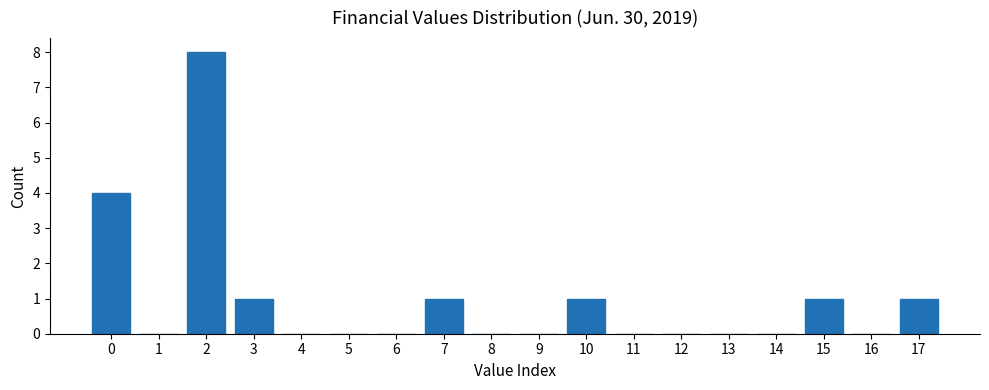

Reading right to left, list all the values displayed in this chart.

17=1	16=0	15=1	14=0	13=0	12=0	11=0	10=1	9=0	8=0	7=1	6=0	5=0	4=0	3=1	2=8	1=0	0=4